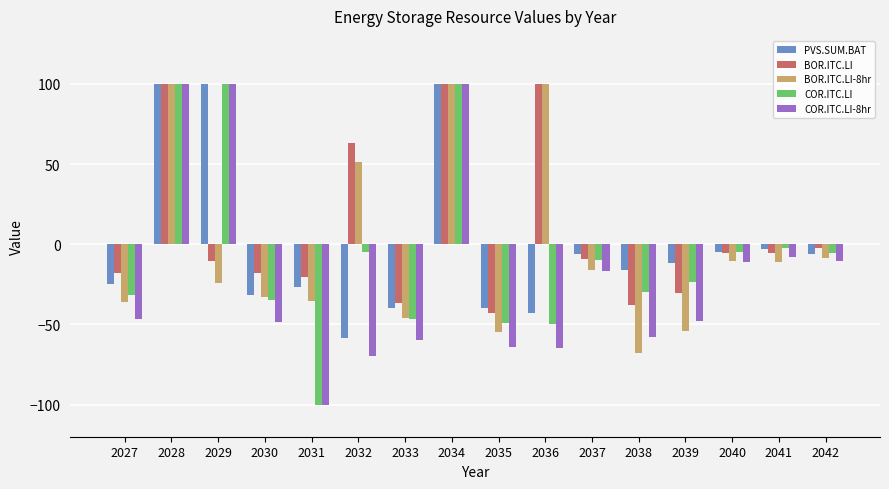

Is the value of BOR.ITC.LI-8hr at 2027 greater than the value of COR.ITC.LI at 2040?

No